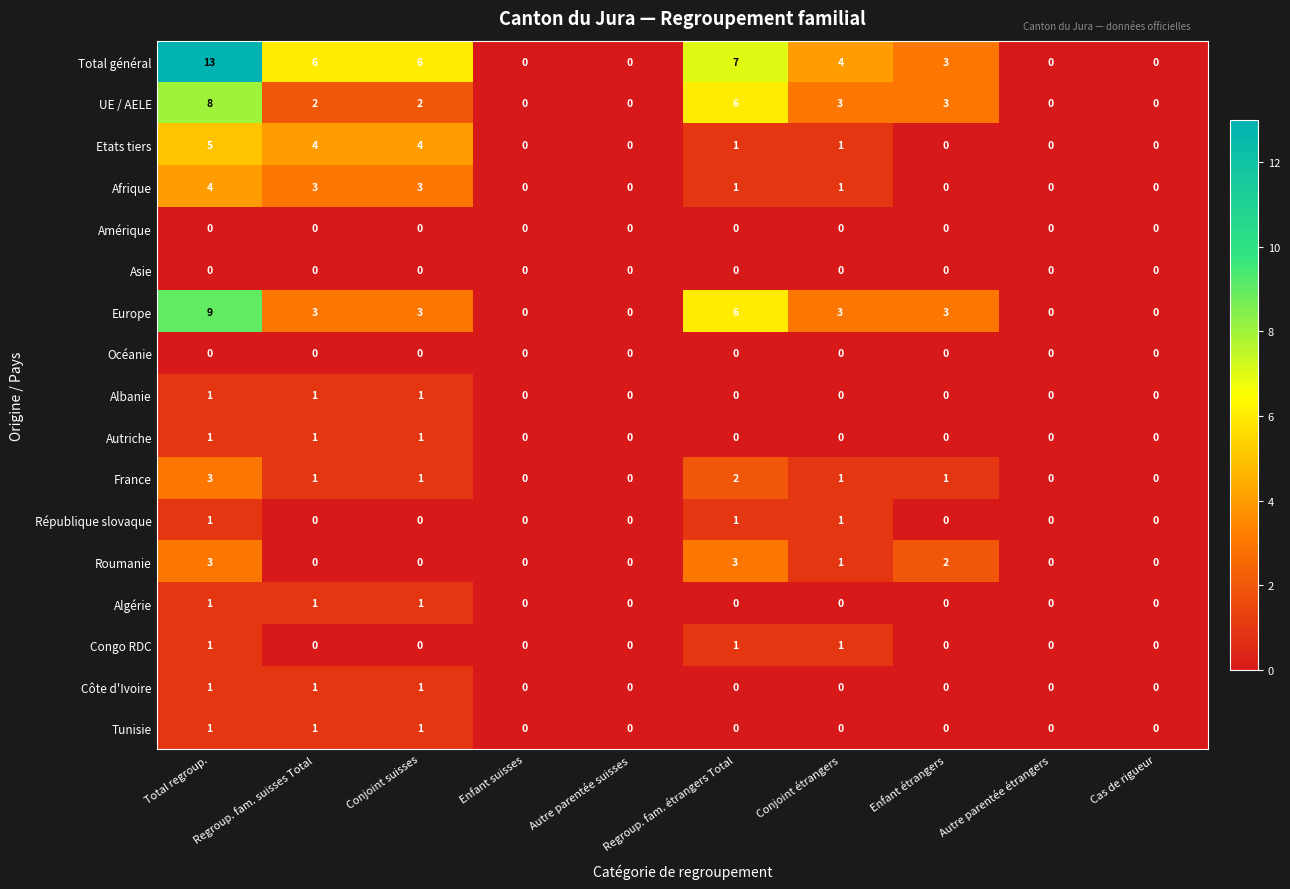

What is the sum of all Albanie values?

3